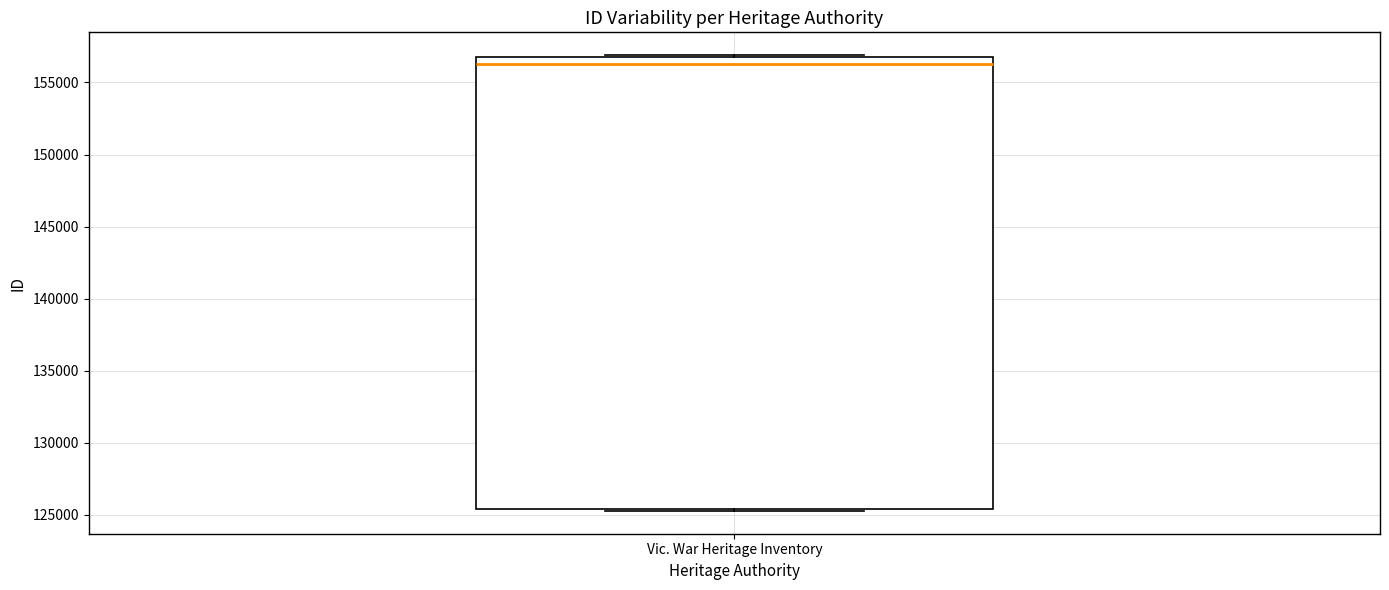

Read this box plot against the y-axis: the position of the median line, the range covered by the box, and the ends of both whiskers. The values are not printed on the chart, so give them approximately, as read against the axis.

median 156500, box 125500 to 157000, whiskers 125500 to 157000